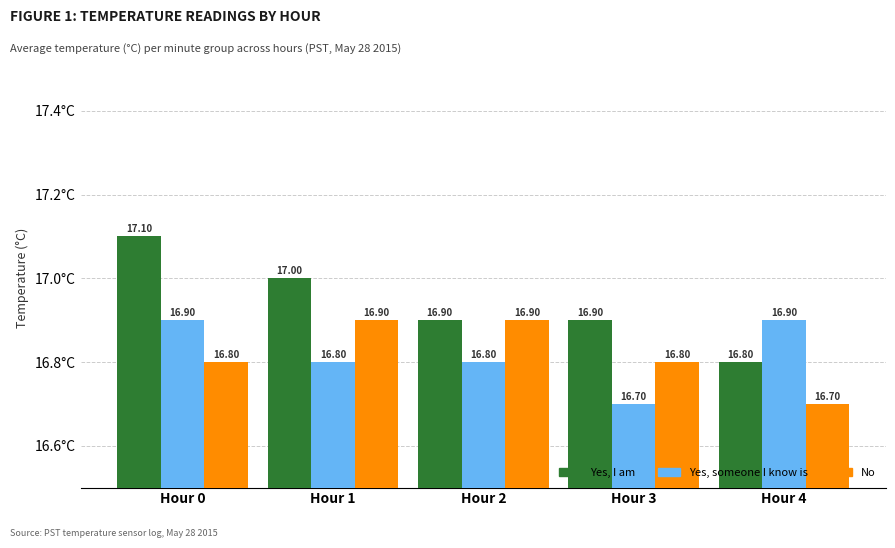

What is the value of the Yes, I am bar at the 4th from the left?

16.9